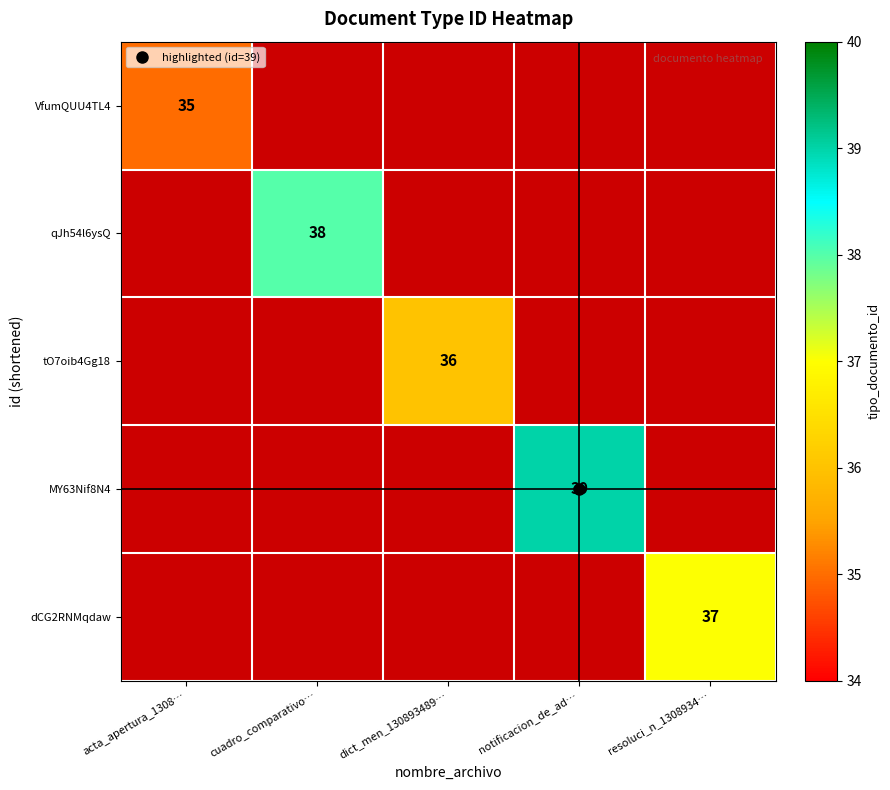

Which label corresponds to the largest value in the chart?

notificacion_de_ad…